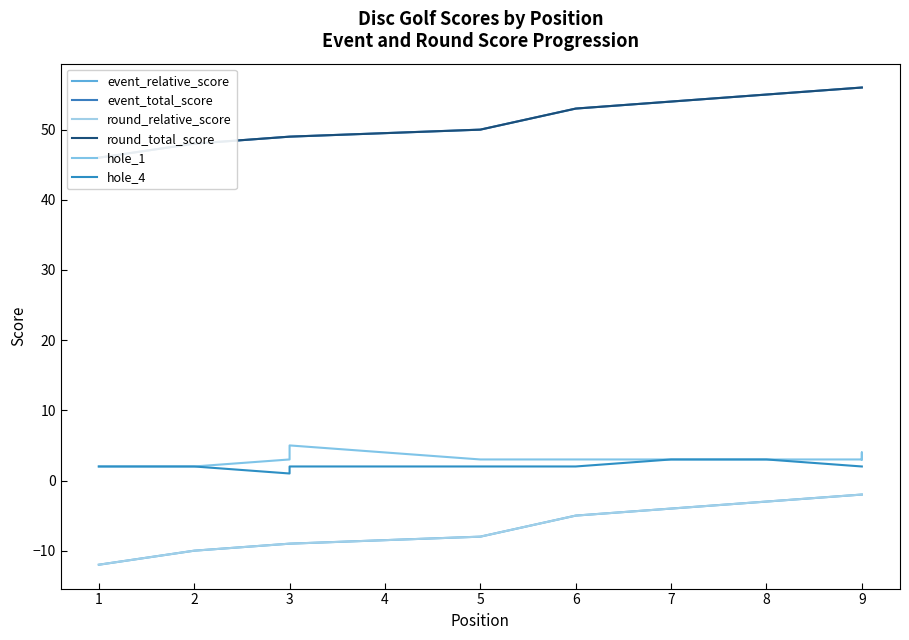

Between 8 and 3, which is larger?

8